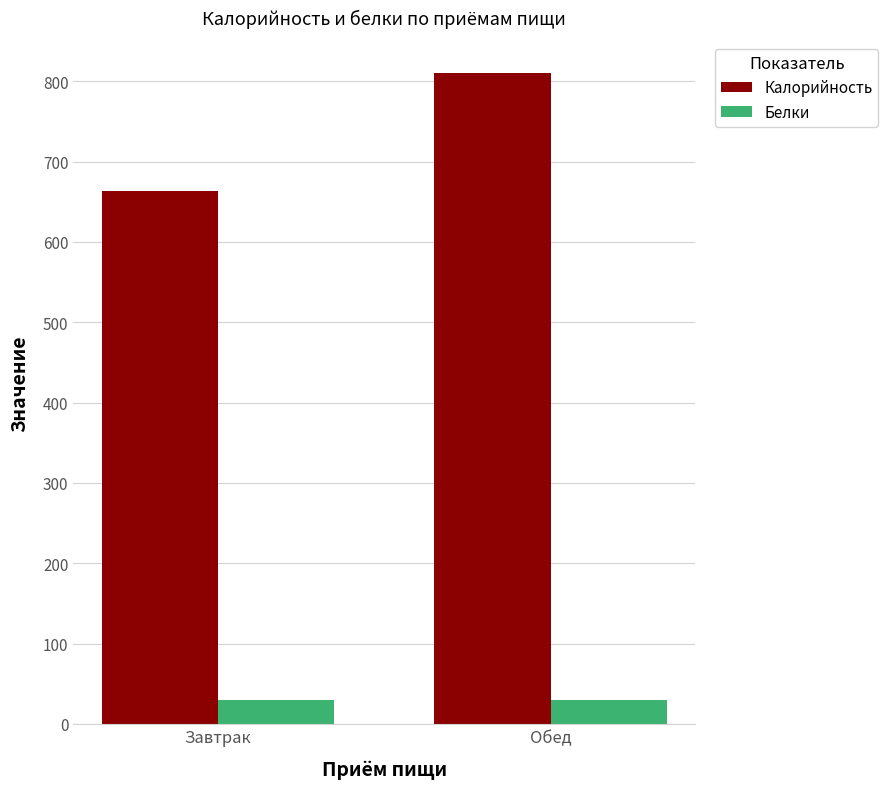

Is the value of Калорийность at Обед greater than the value of Белки at Обед?

Yes